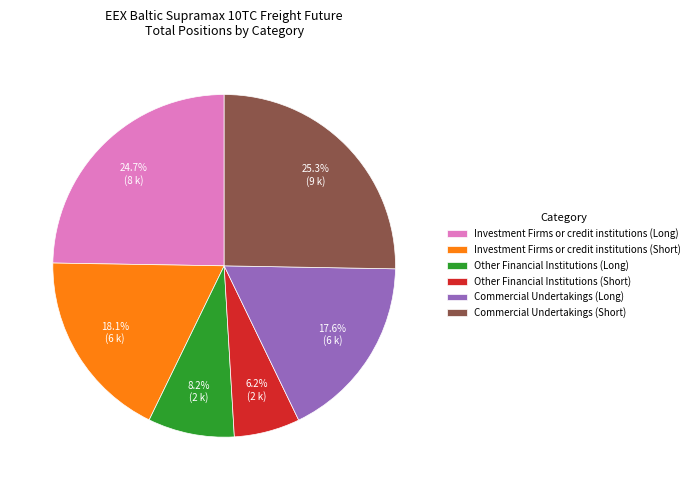

To the nearest percent, what percentage of the pie is Commercial Undertakings (Short)?

25%